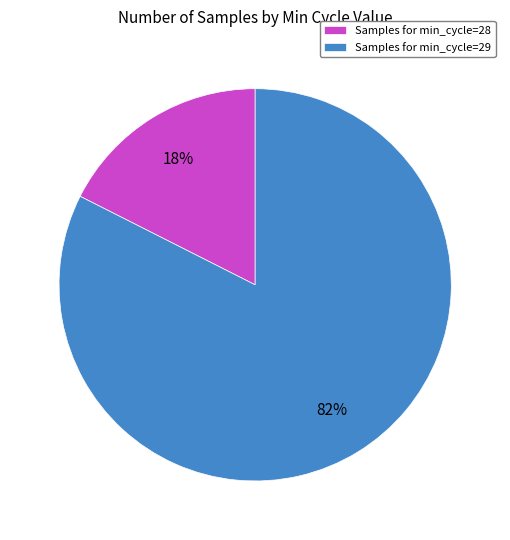

Is there any slice that represents more than half of the pie?

Yes